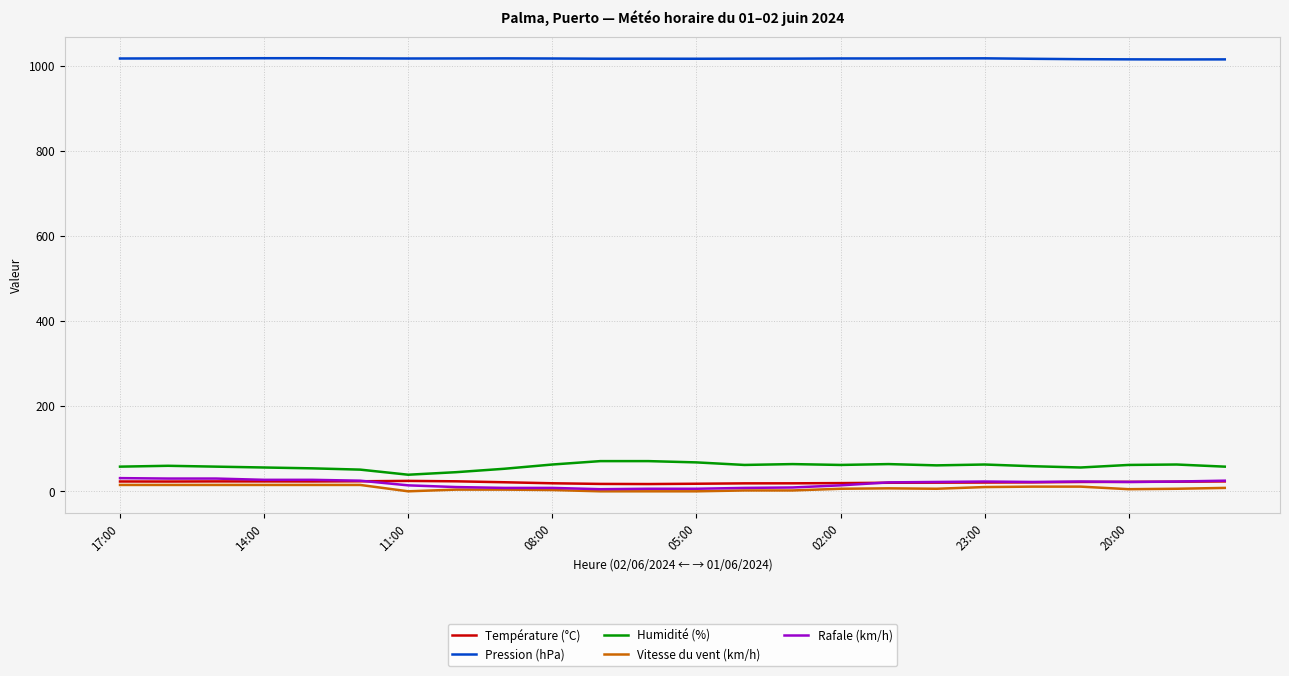

True or false: Température (°C) and Pression (hPa) intersect in this chart.

False